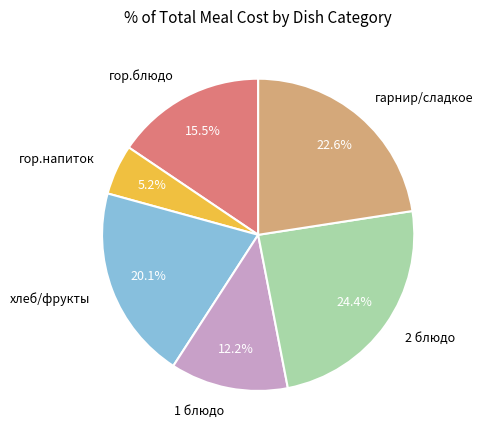

What is the total percentage of 2 блюдо and гарнир/сладкое?

47.0%